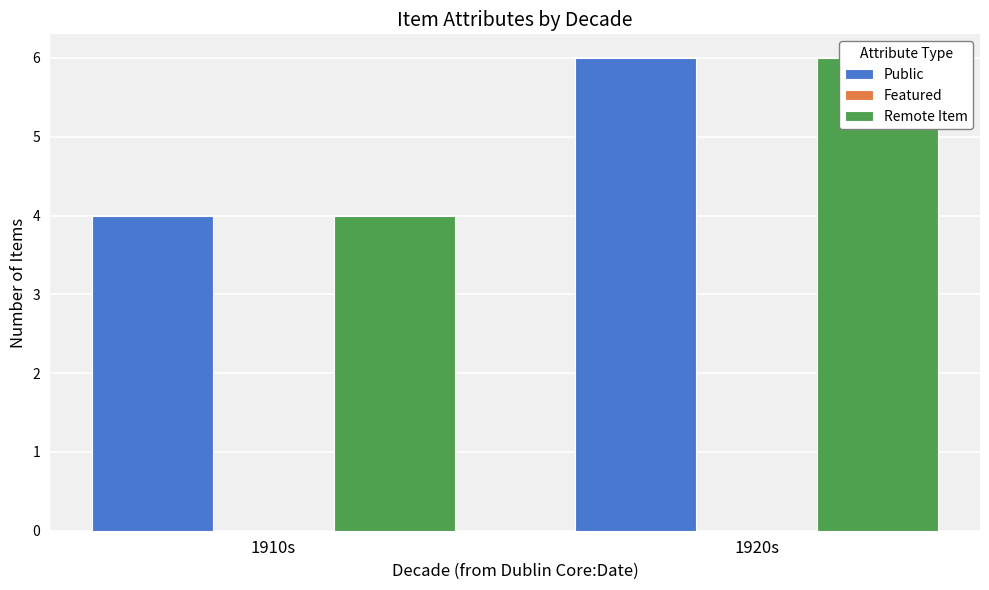

What is the total value across all series at 1910s?

8